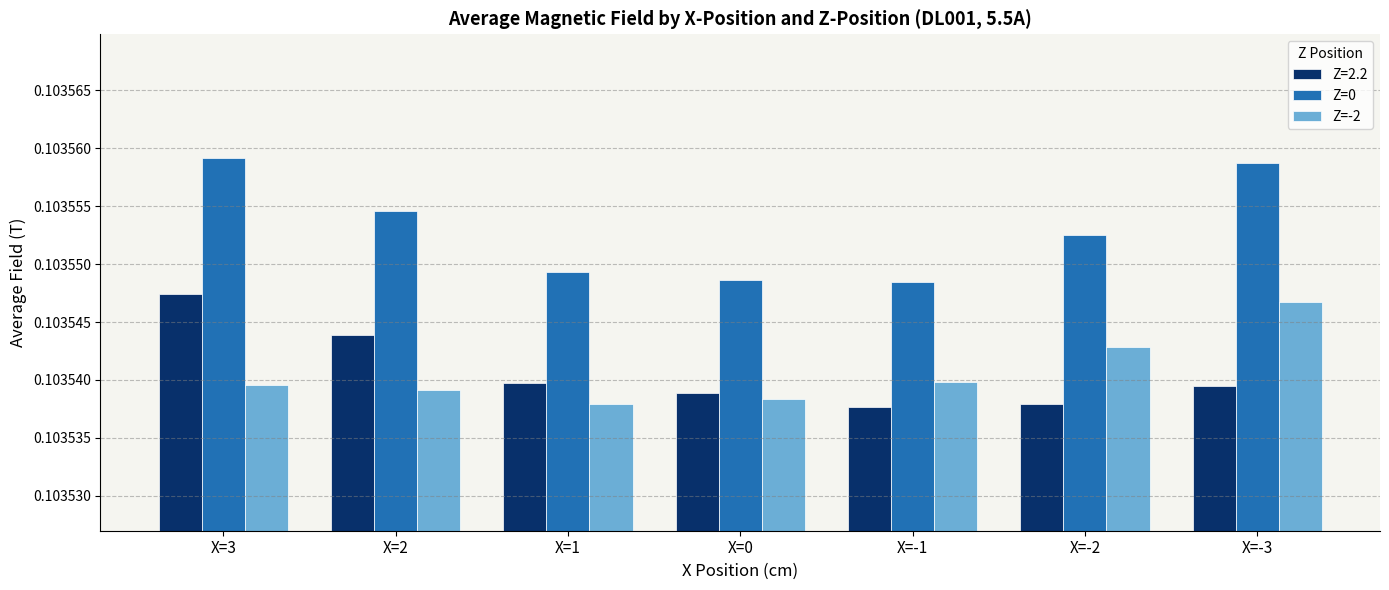

Which series has the largest range (max minus min)?

Z=0